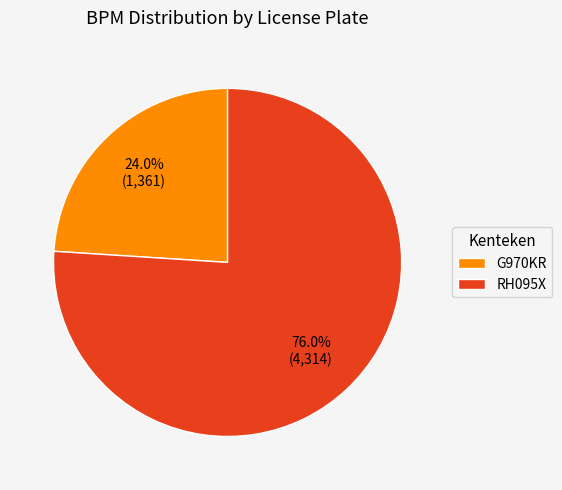

How many slices are in this pie chart?

2